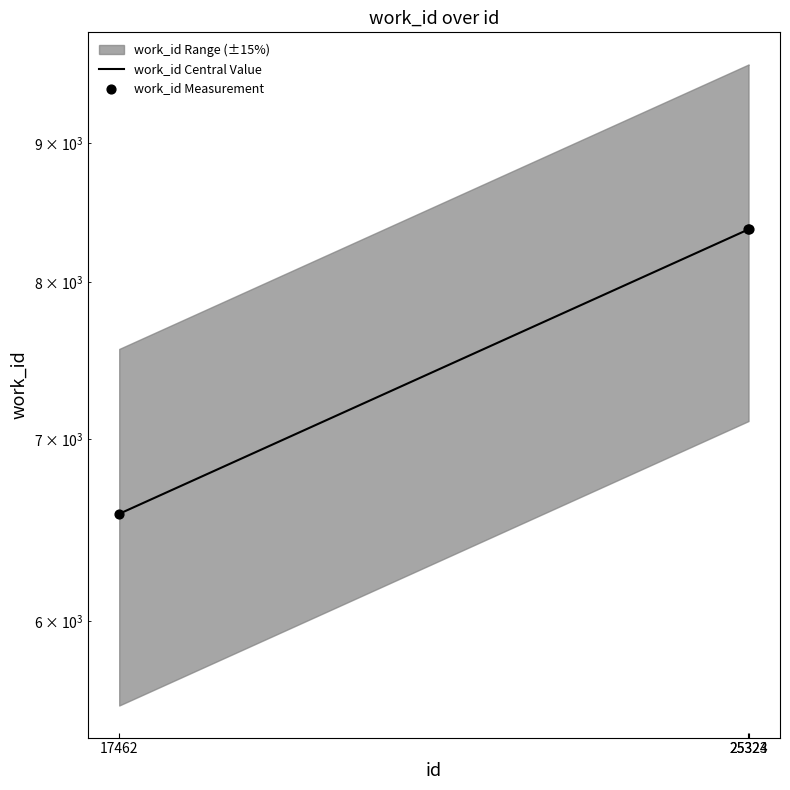

At which category is the sum across all series the highest?

25324